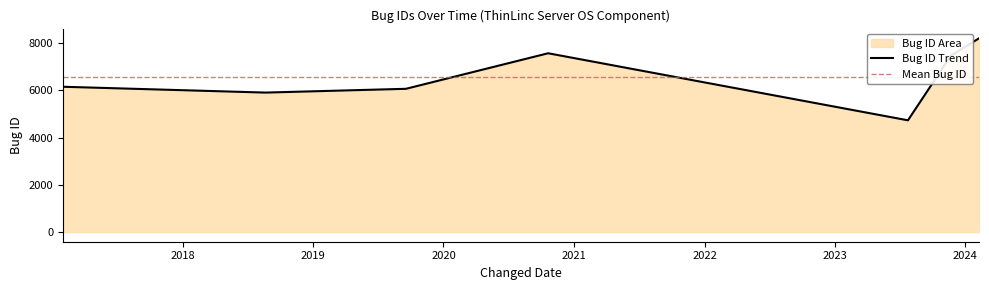

What is the average value?

6584